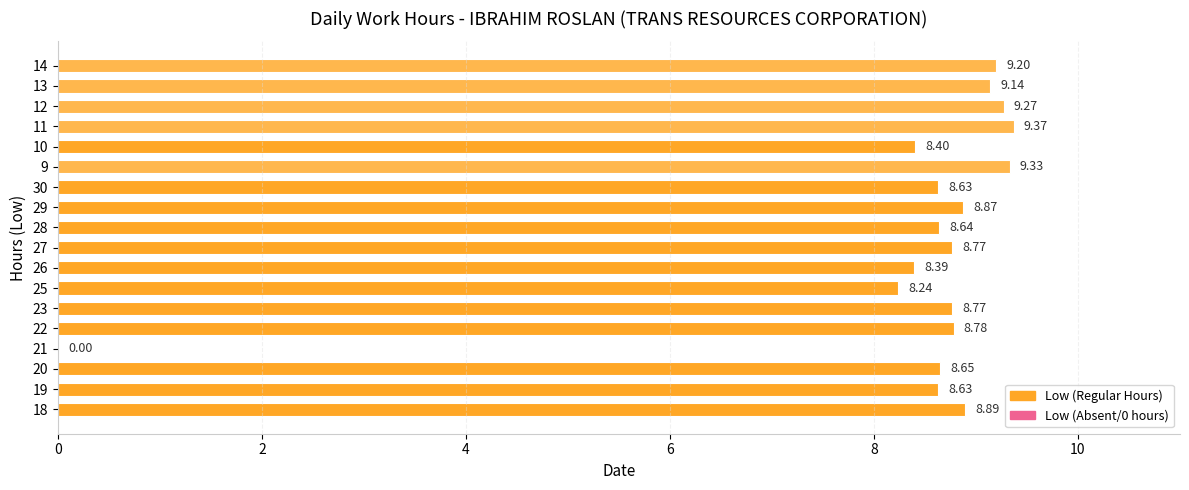

What is the sum of all values?

150.0